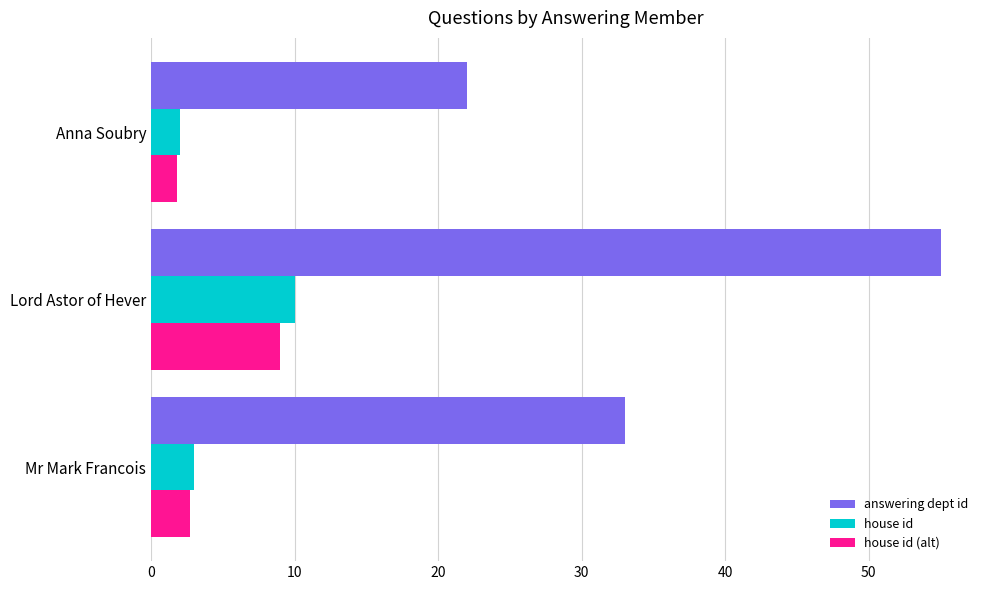

What is the approximate value of house id (alt) at Anna Soubry?

1.8